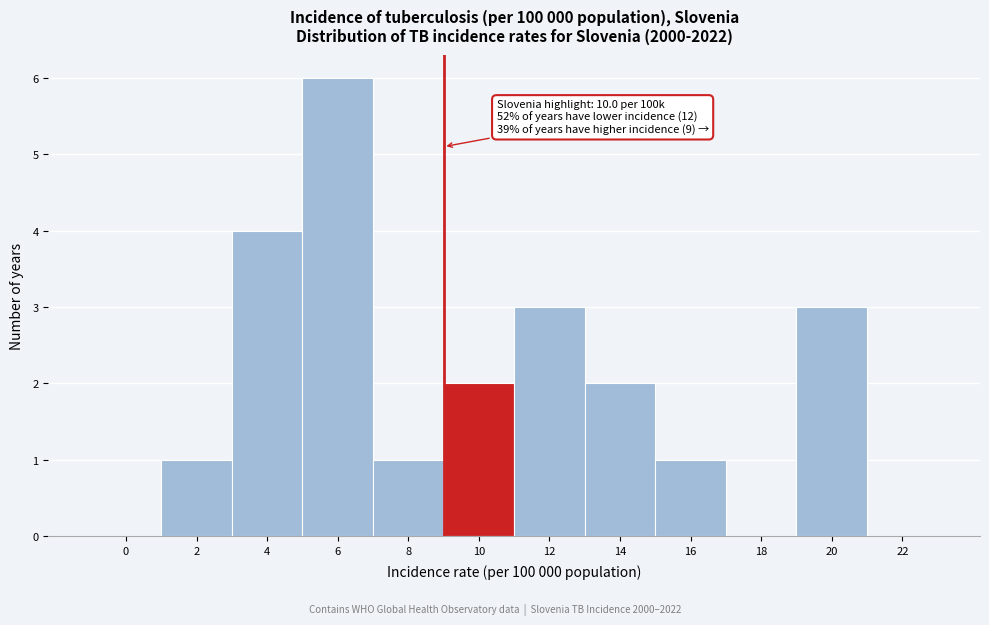

Reading left to right, extract all data points from this chart.

0=0	2=1	4=4	6=6	8=1	10=2	12=3	14=2	16=1	18=0	20=3	22=0